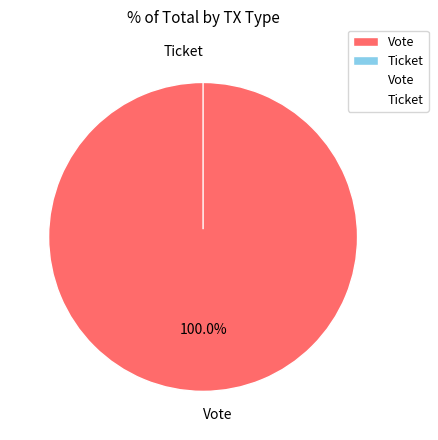

Is the sum of Ticket and Vote greater than half?

Yes